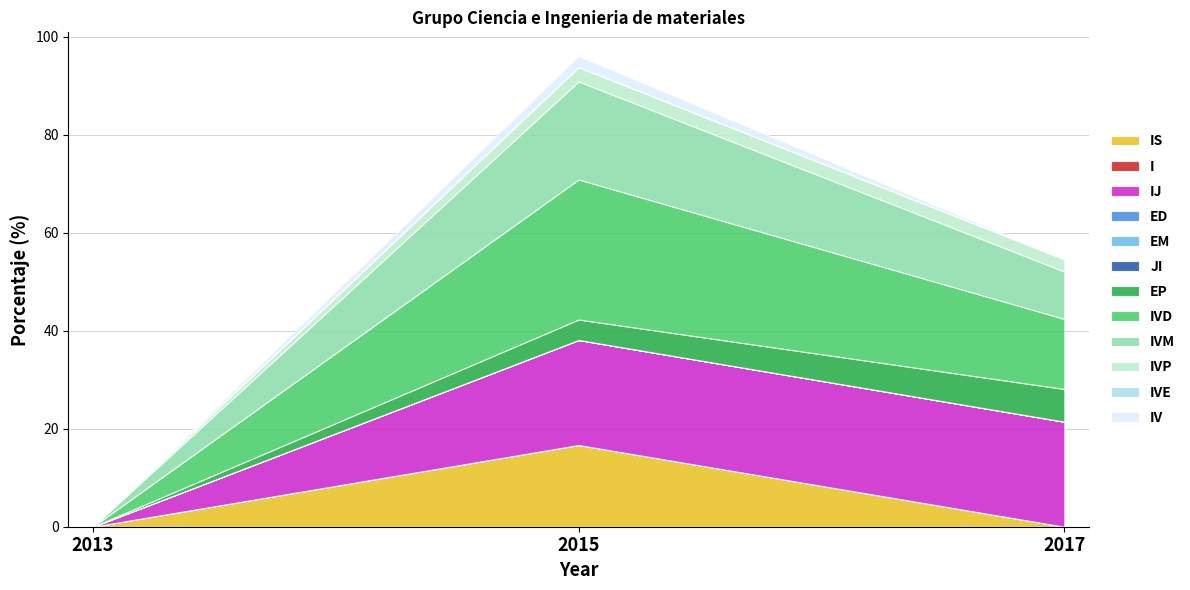

What is the label of the 10th point from the right?

IJ